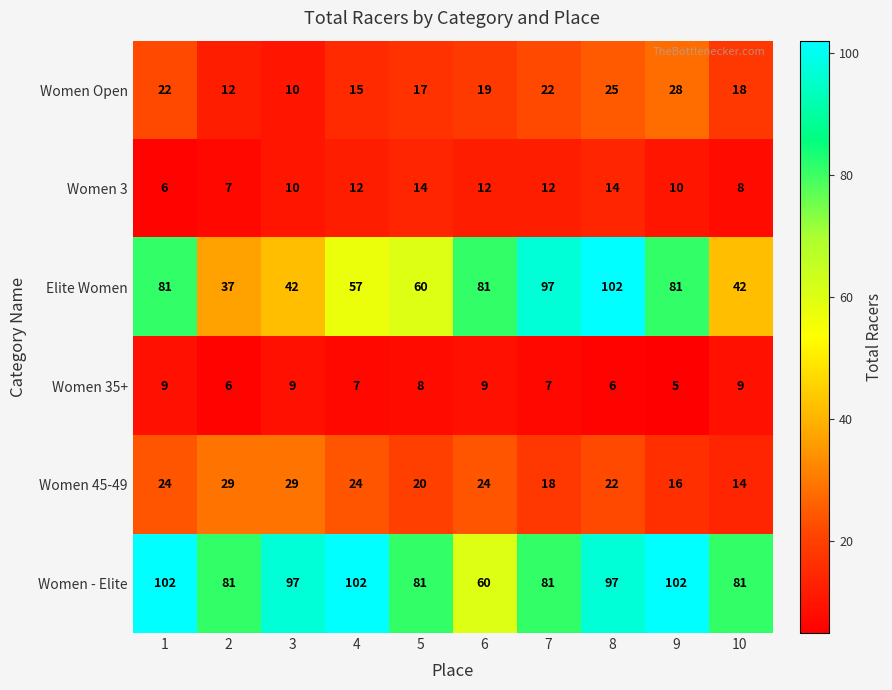

What is the spread (max minus min) of values at 6?

72